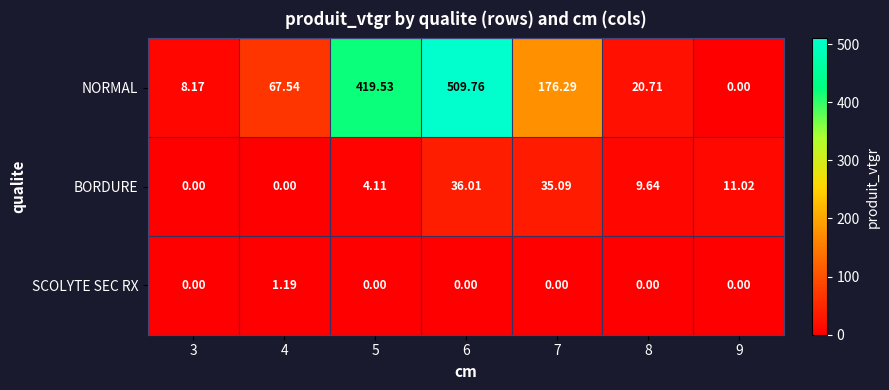

Which series has the largest total across all categories?

NORMAL